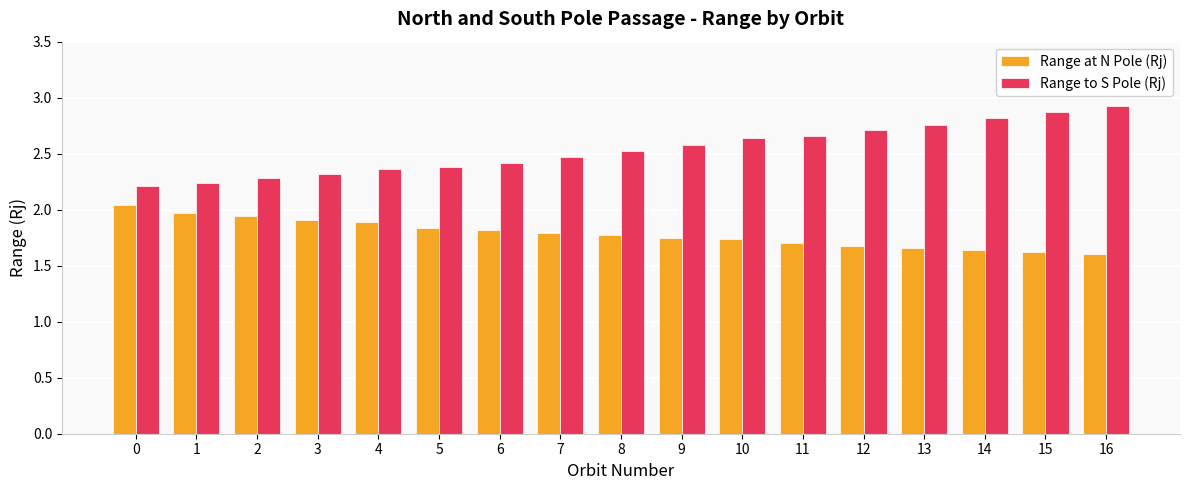

What are all the series names shown in the legend?

Range at N Pole (Rj), Range to S Pole (Rj)